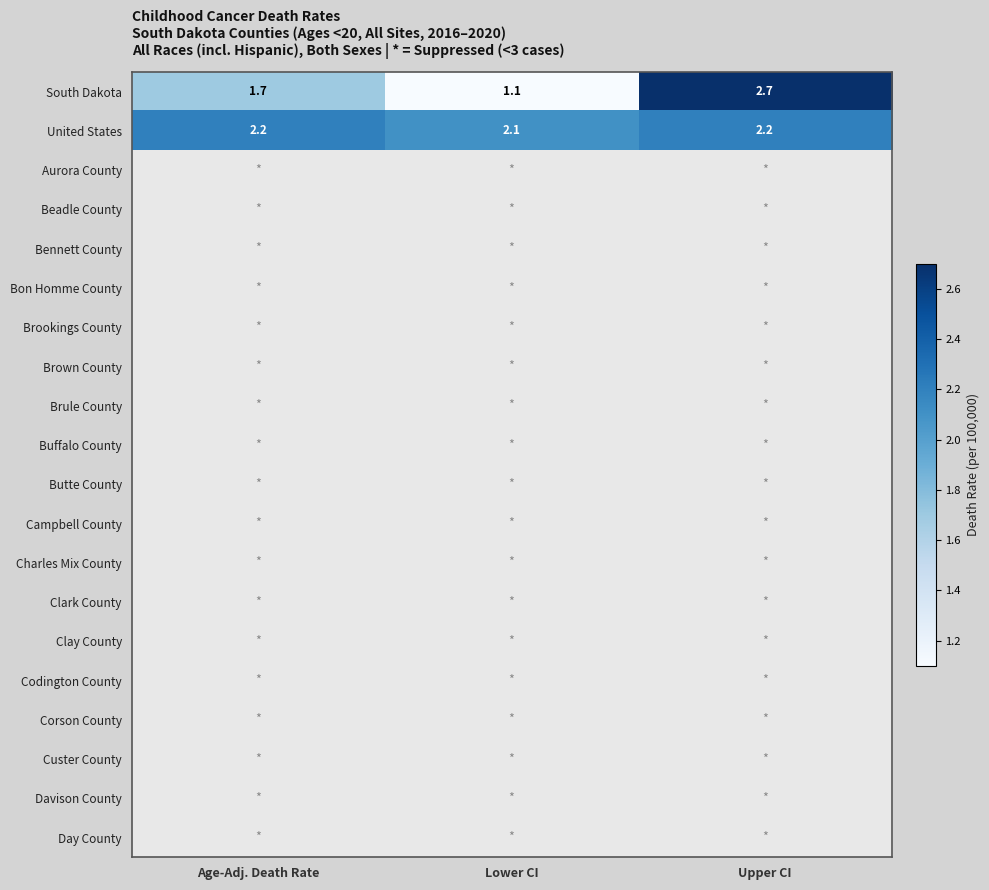

How many United States values are between 2 and 3?

3